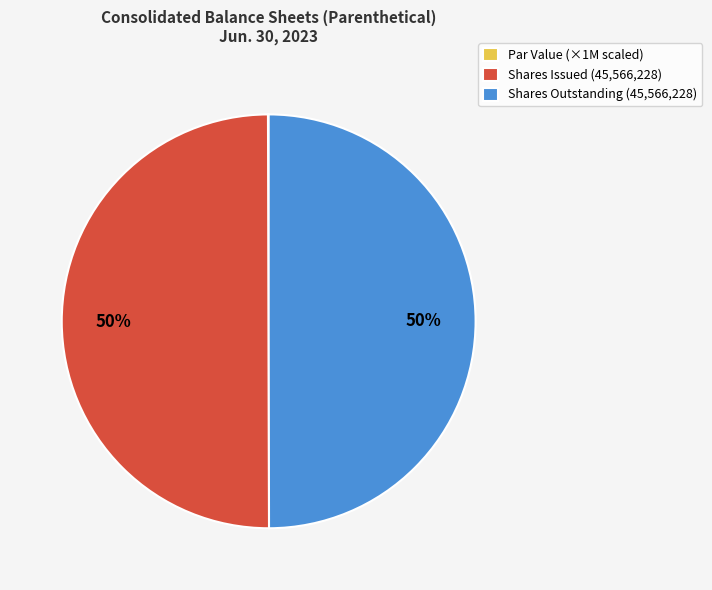

Approximately how many times larger is the value at Shares Outstanding (45,566,228) compared to Shares Issued (45,566,228)?

1.0